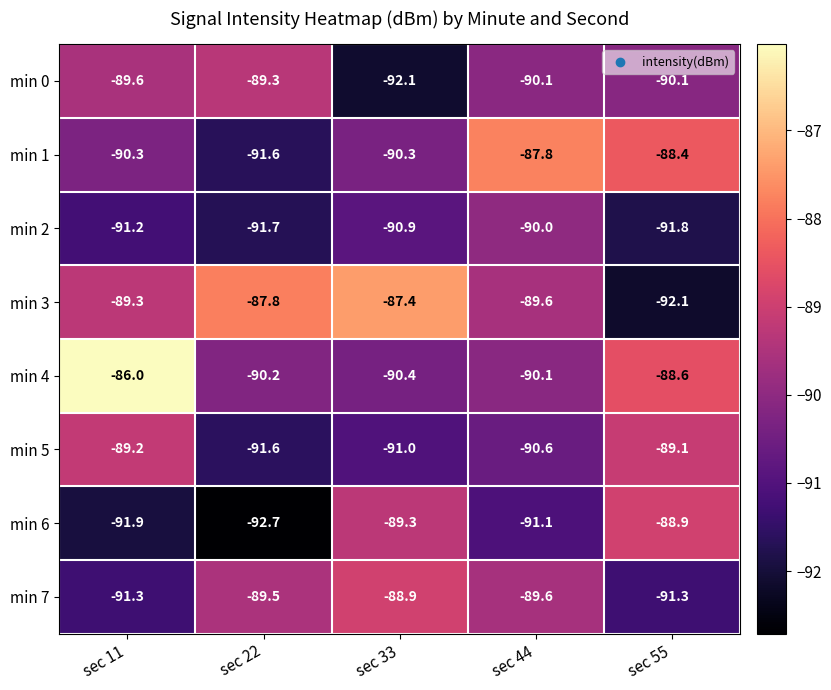

What is the difference between the maximum and second lowest values in the min 4 series?

4.2